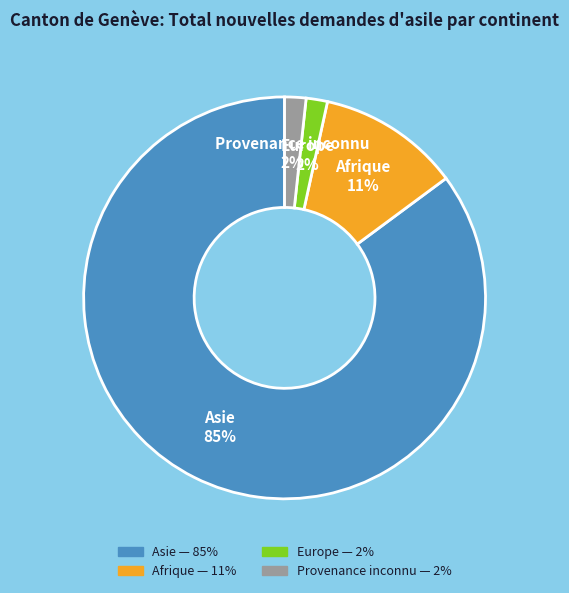

Between Afrique and Provenance inconnu, which is larger?

Afrique